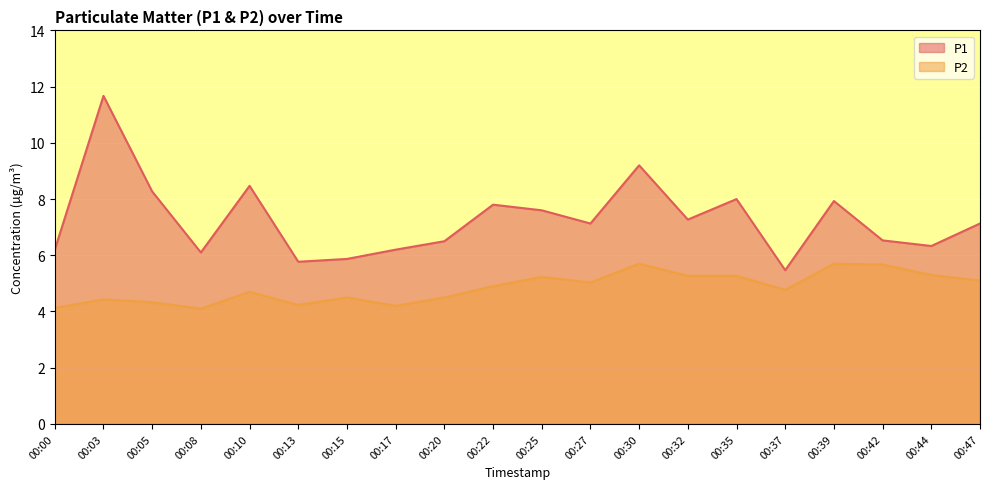

How many categories are shown in the chart?

20